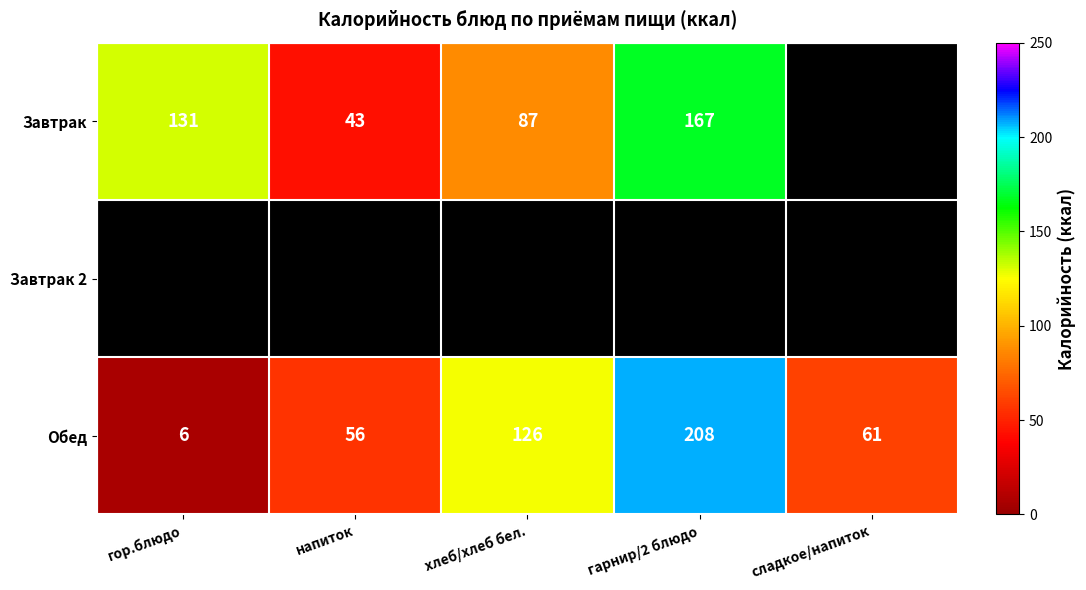

The value of Обед at сладкое/напиток is 99. True or false?

False